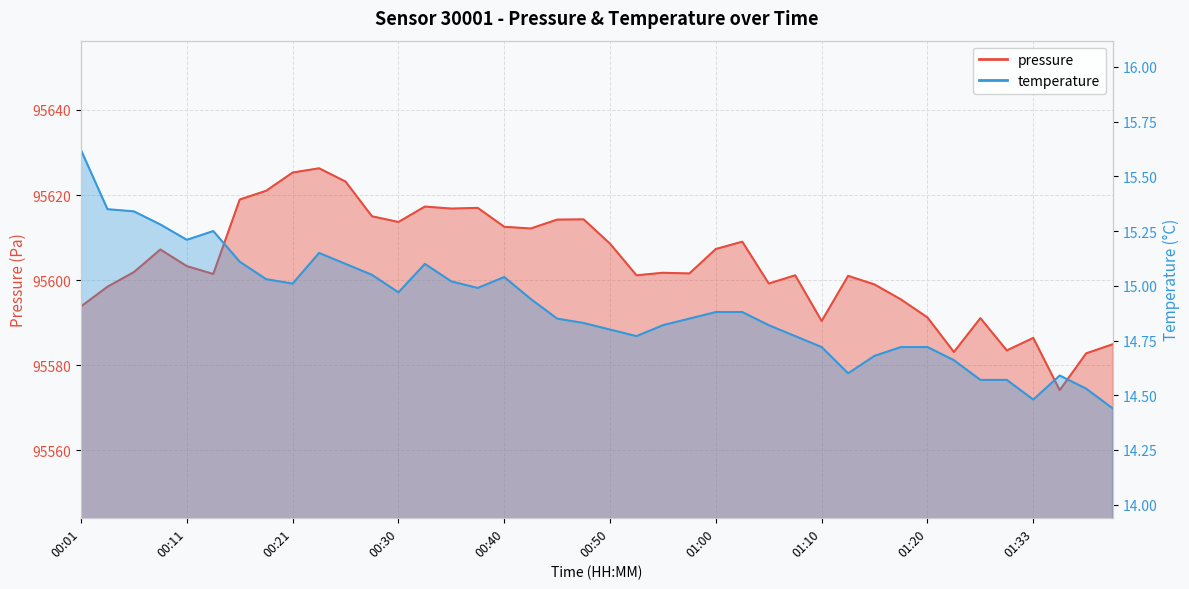

What is the label of the 30th point from the left?

01:12